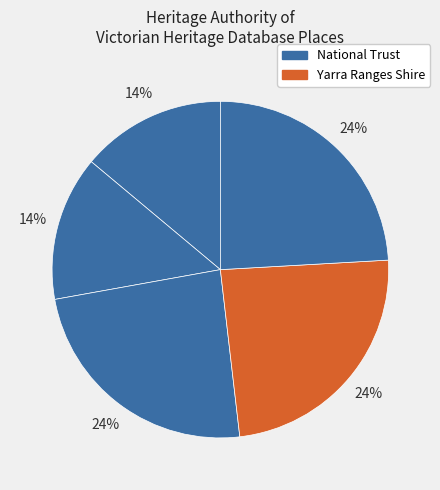

How many segments does this pie chart have?

5